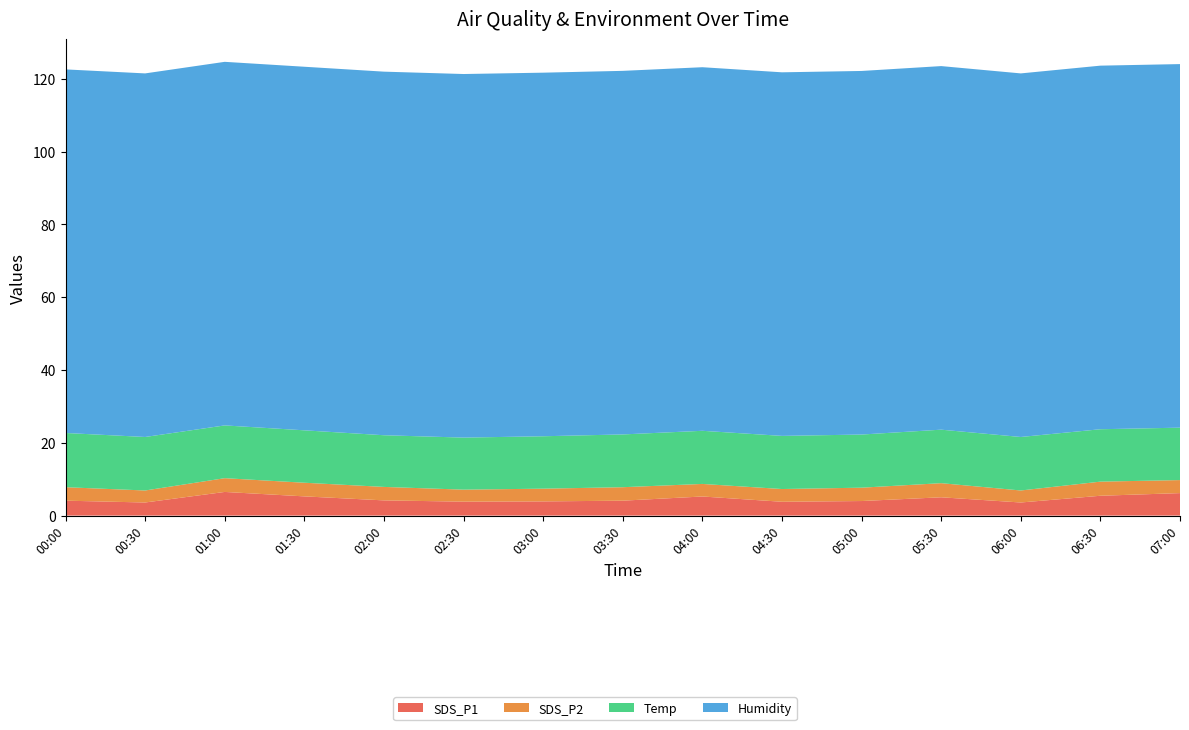

Reading right to left, extract all data points from this chart.

SDS_P1: 6.2	5.5	3.6	5.0	4.0	3.8	5.2	4.1	3.9	3.8	4.2	5.3	6.5	3.6	4.1
SDS_P2: 3.6	3.9	3.3	3.9	3.7	3.5	3.5	3.7	3.5	3.3	3.7	3.8	3.8	3.3	3.7
Temp: 14.4	14.4	14.7	14.7	14.6	14.6	14.6	14.5	14.4	14.3	14.2	14.4	14.5	14.7	14.9
Humidity: 99.9	99.9	99.9	99.9	99.9	99.9	99.9	99.9	99.9	99.9	99.9	99.9	99.9	99.9	99.9